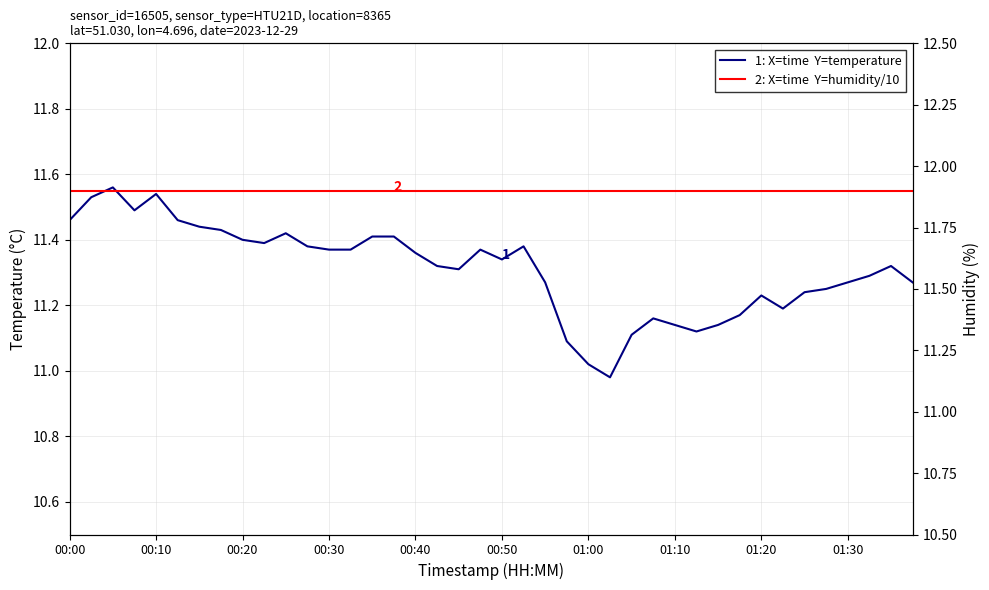

The value of 1: X=time  Y=temperature at 01:30 is 6.0. True or false?

False